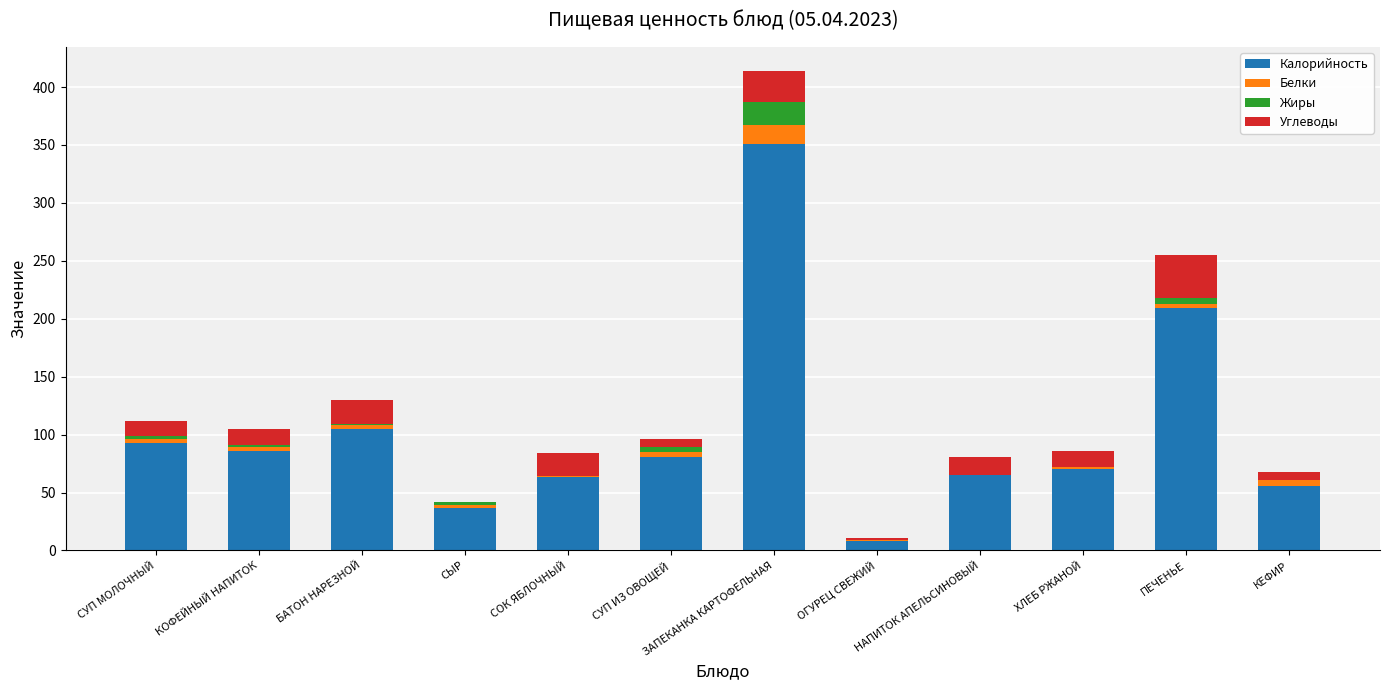

The value of Калорийность at ХЛЕБ РЖАНОЙ is 70. True or false?

True